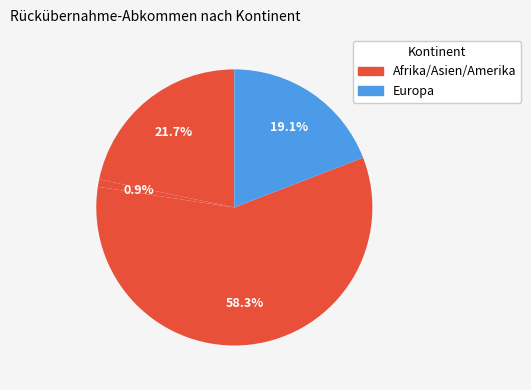

How many segments does this pie chart have?

4